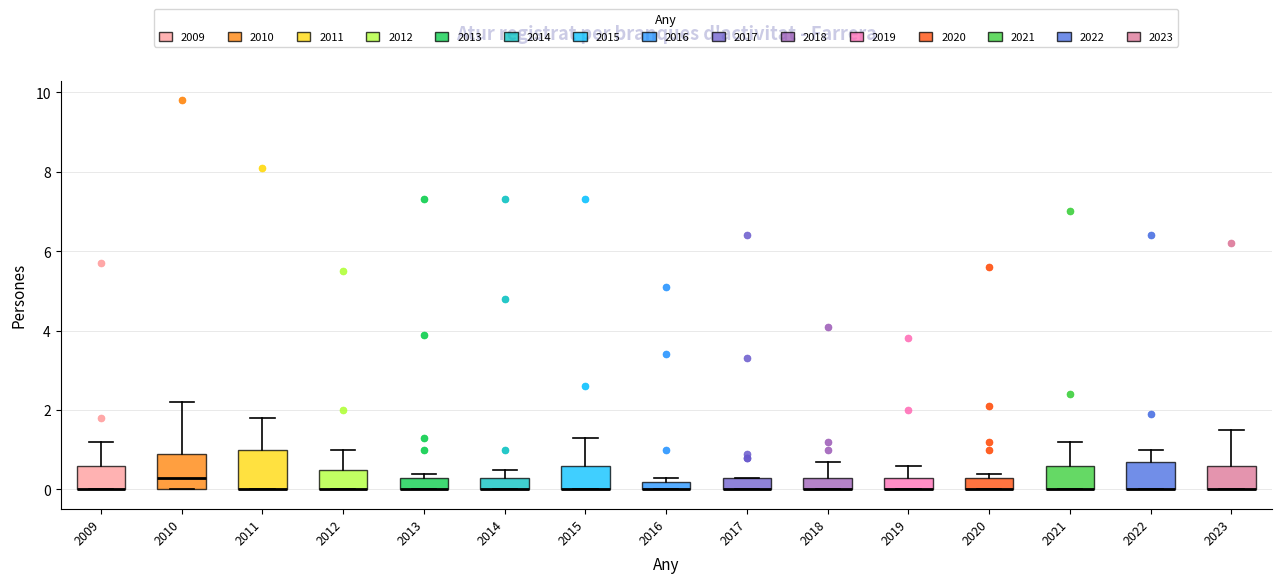

Where is the lower edge of the box at x = 2013 on the y-axis? The values are not printed on the chart, so give them approximately, as read against the axis.

0.0